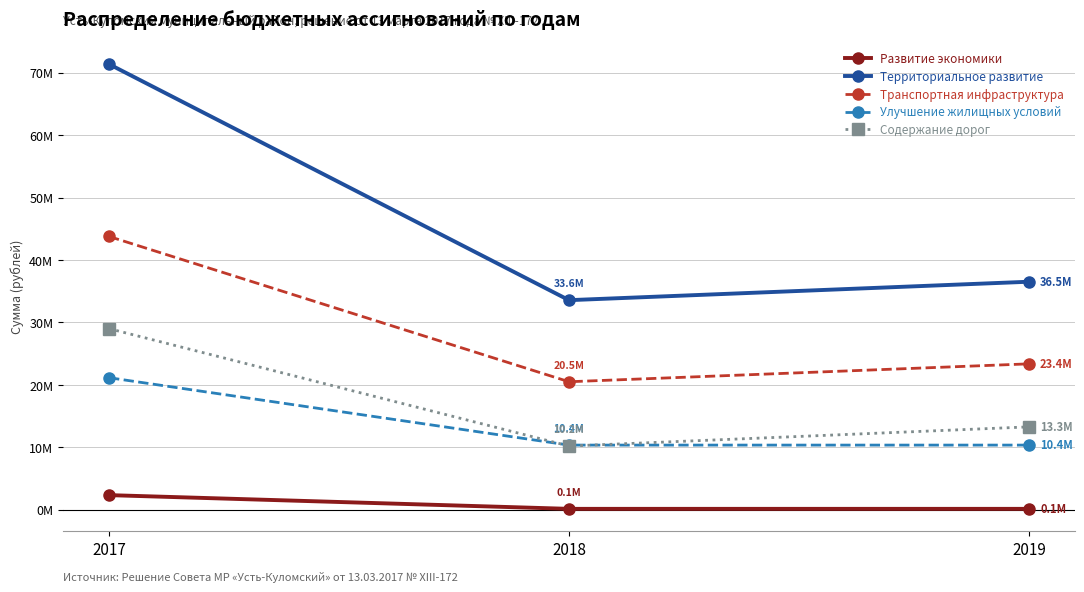

The Содержание автомобильных дорог series shows 29000893.9 at 2017. True or false?

True